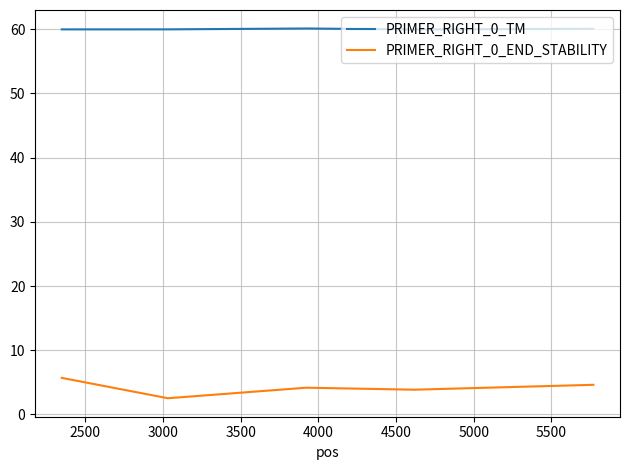

Which series has the largest total across all categories?

PRIMER_RIGHT_0_TM